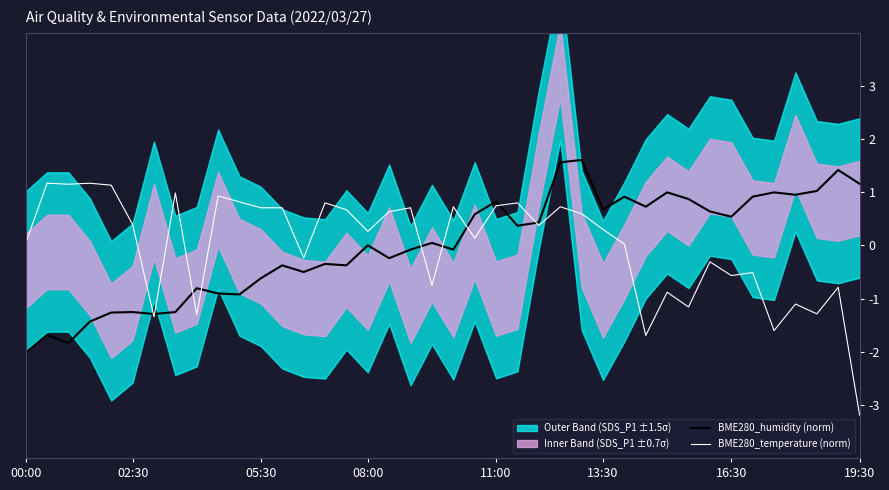

The BME280_temperature (norm) series shows 0.4 at 11:00. True or false?

False